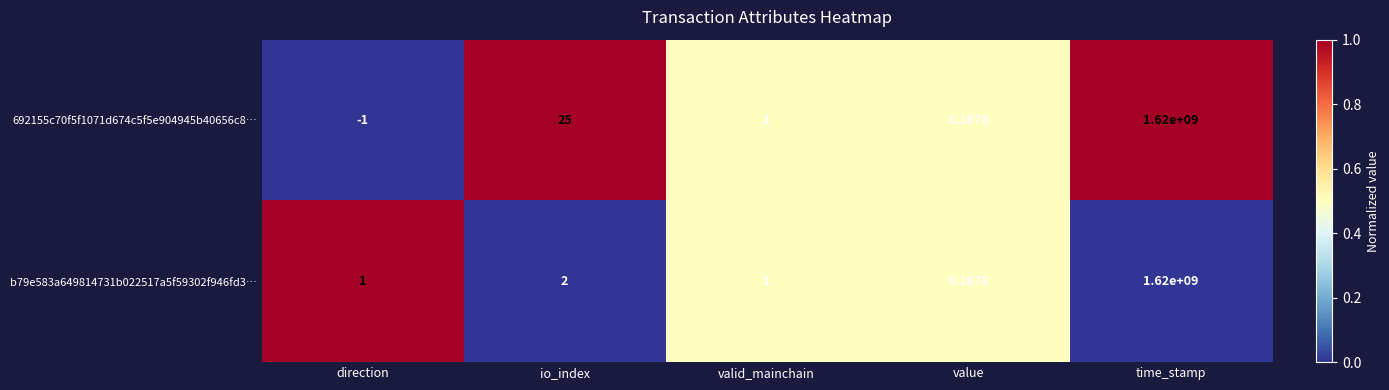

What is the total value across all series at time_stamp?

3240000000.0